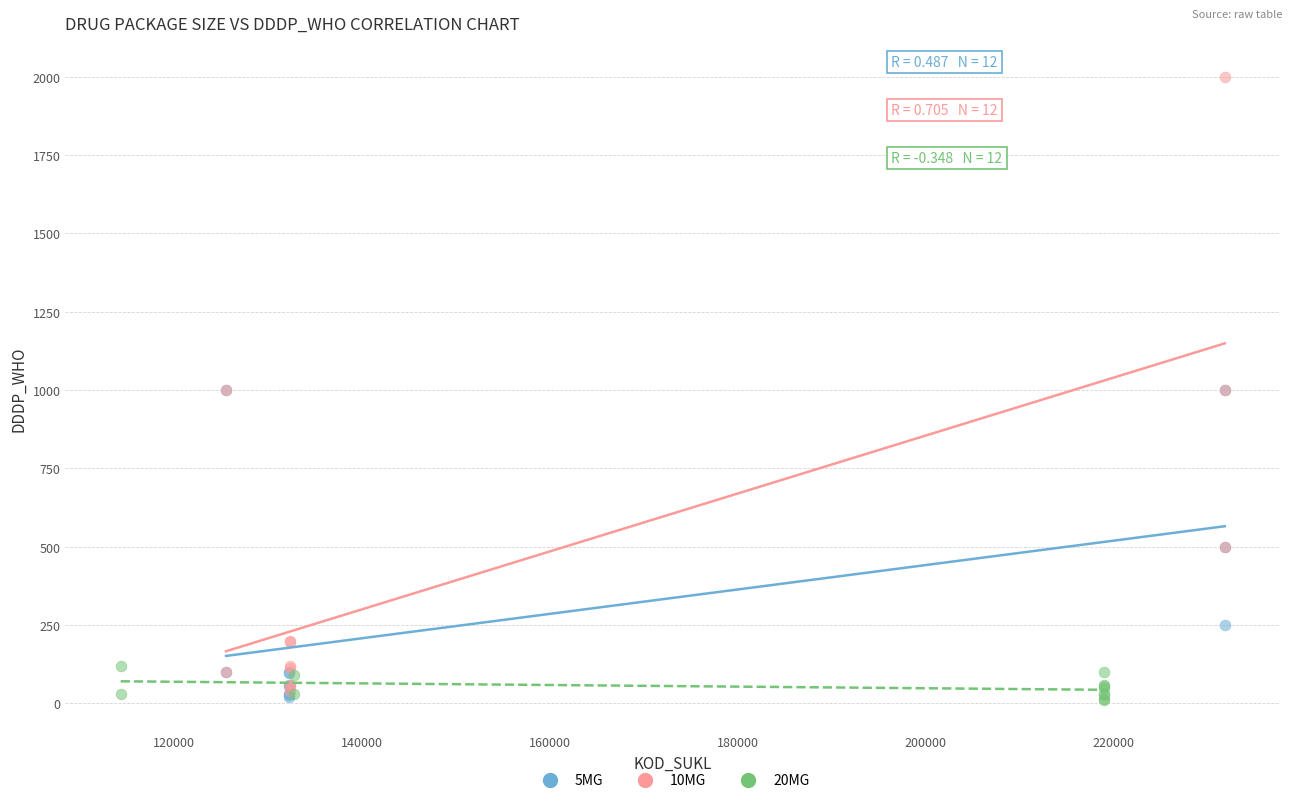

Which series contains the highest Y value?

10MG